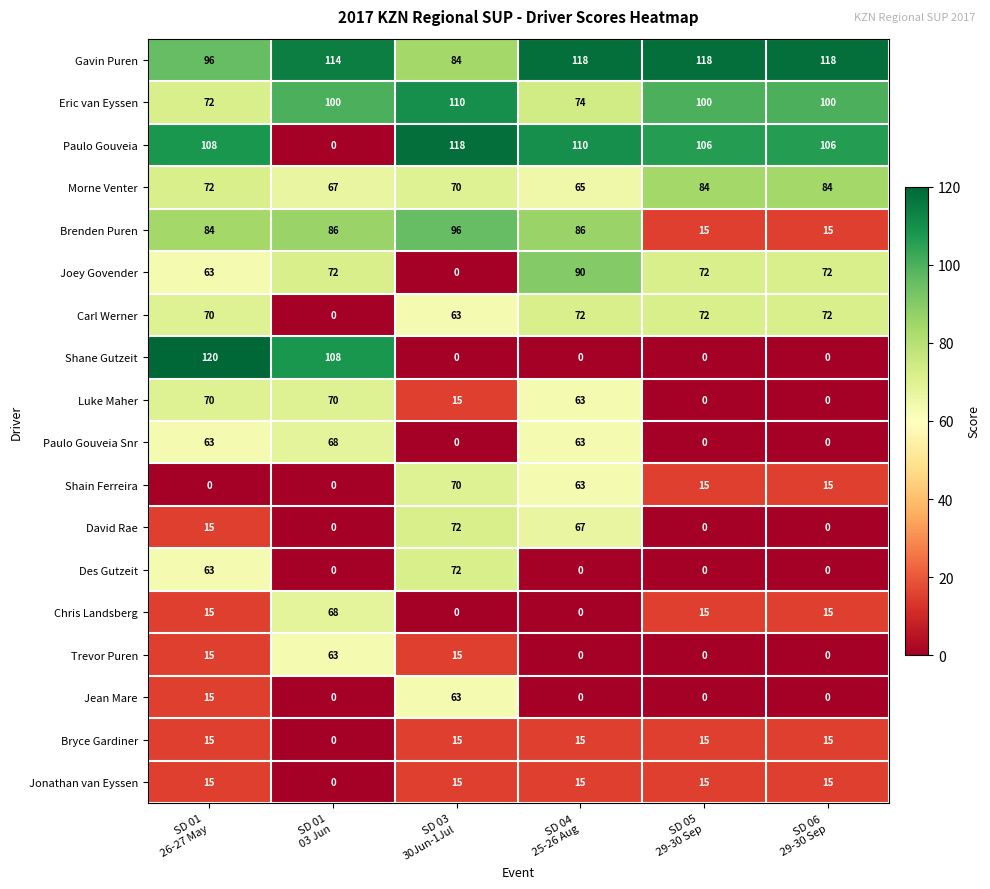

Which series has the largest total across all categories?

Gavin Puren